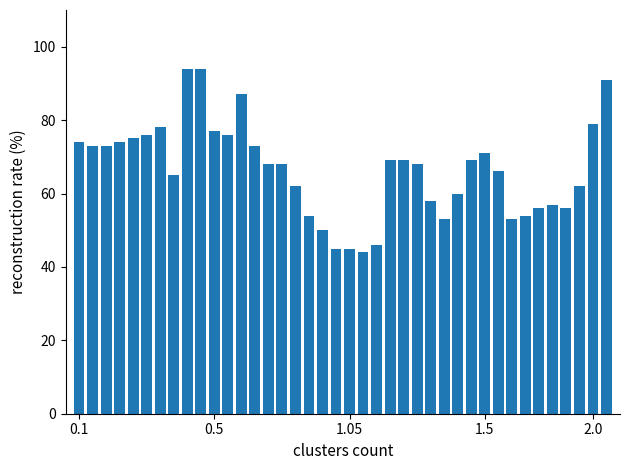

What is the maximum value shown in the chart?

94.0